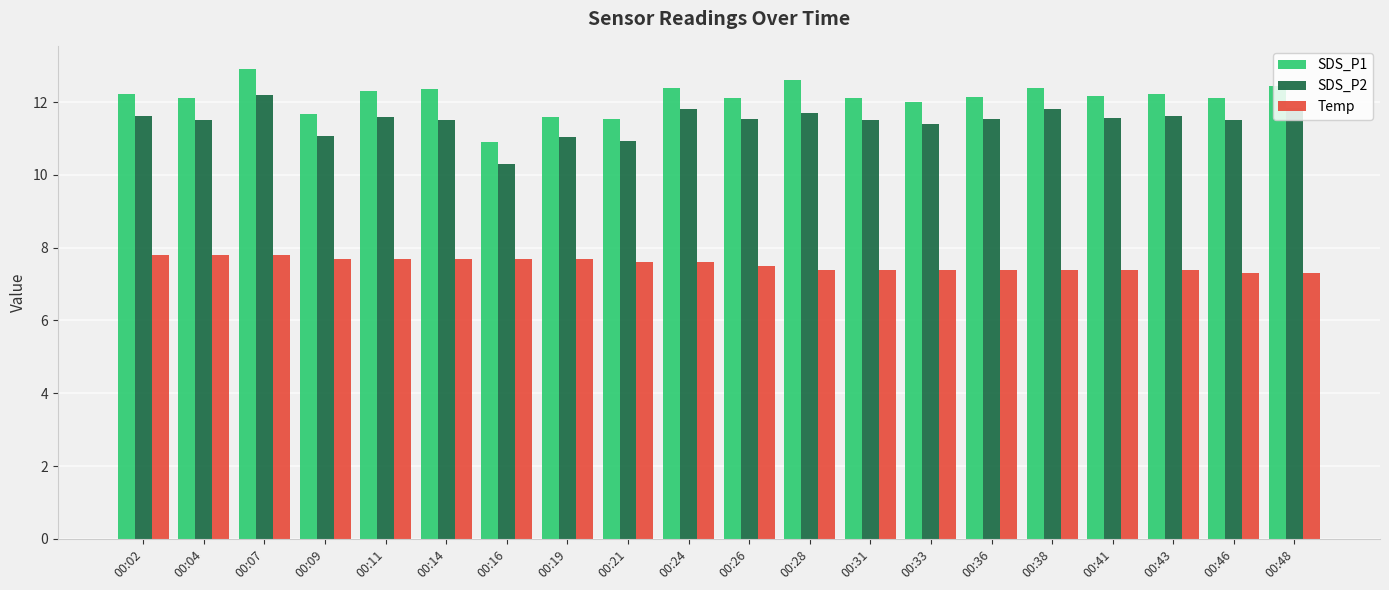

At which label does SDS_P2 reach its peak?

00:07